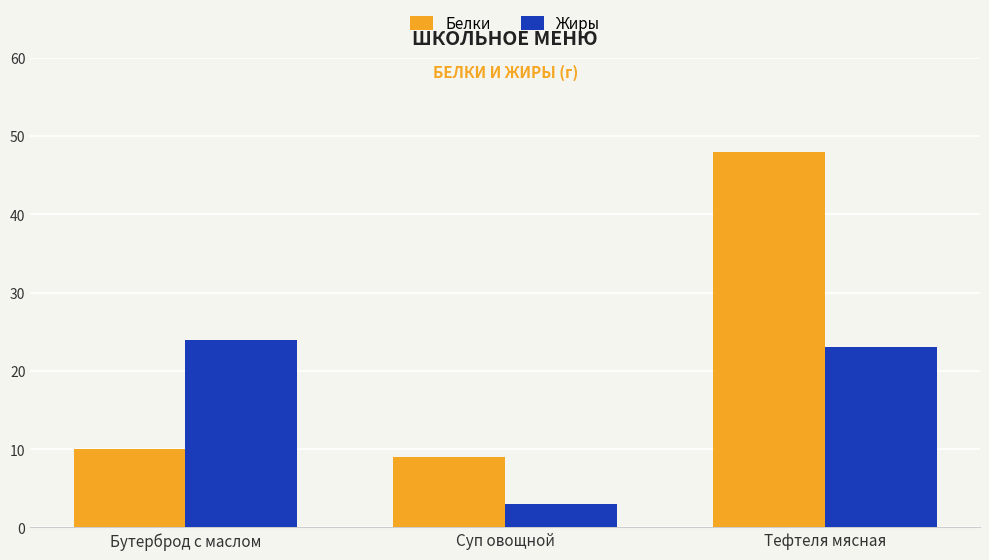

What is the total value across all series at Тефтеля мясная?

71